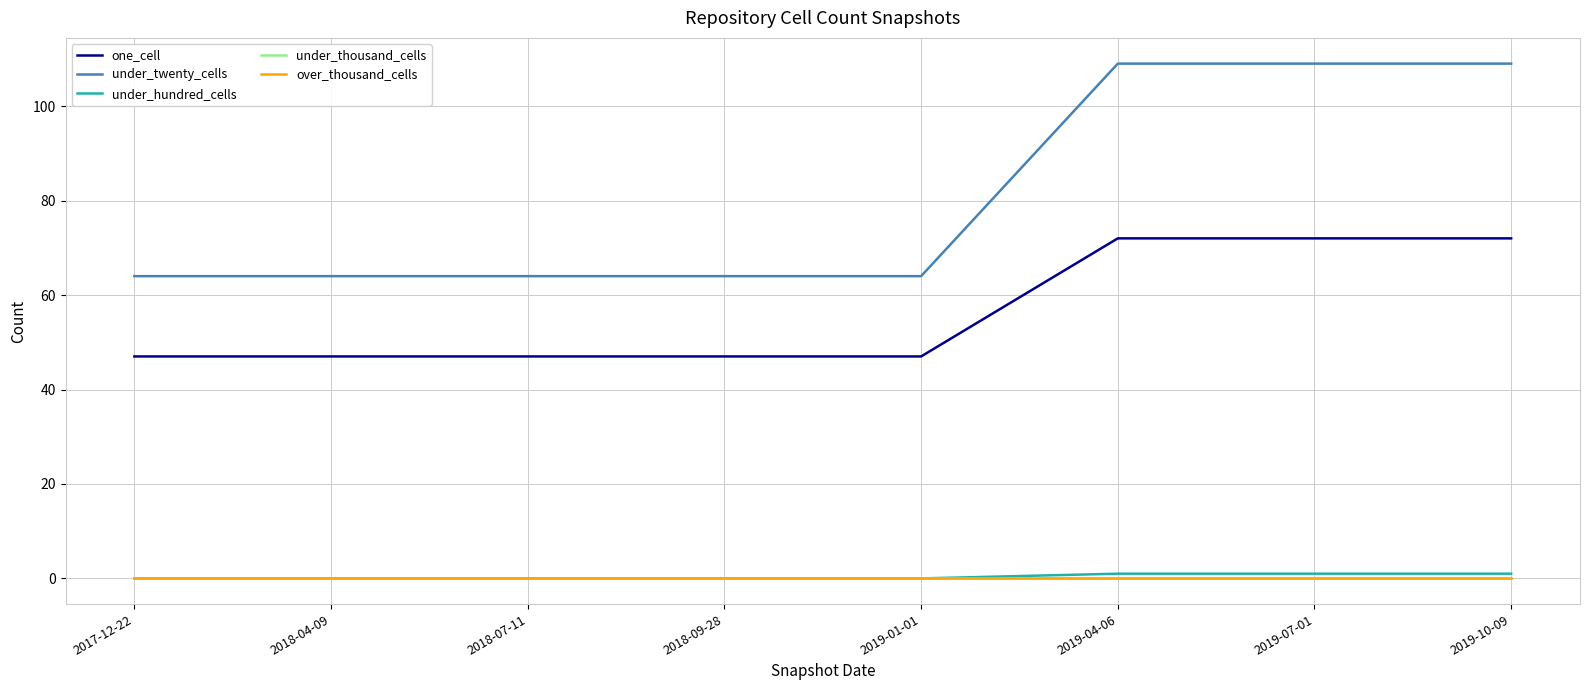

Reading left to right, extract all data points from this chart.

one_cell: 47	47	47	47	47	72	72	72
under_twenty_cells: 64	64	64	64	64	109	109	109
under_hundred_cells: 0	0	0	0	0	1	1	1
under_thousand_cells: 0	0	0	0	0	0	0	0
over_thousand_cells: 0	0	0	0	0	0	0	0